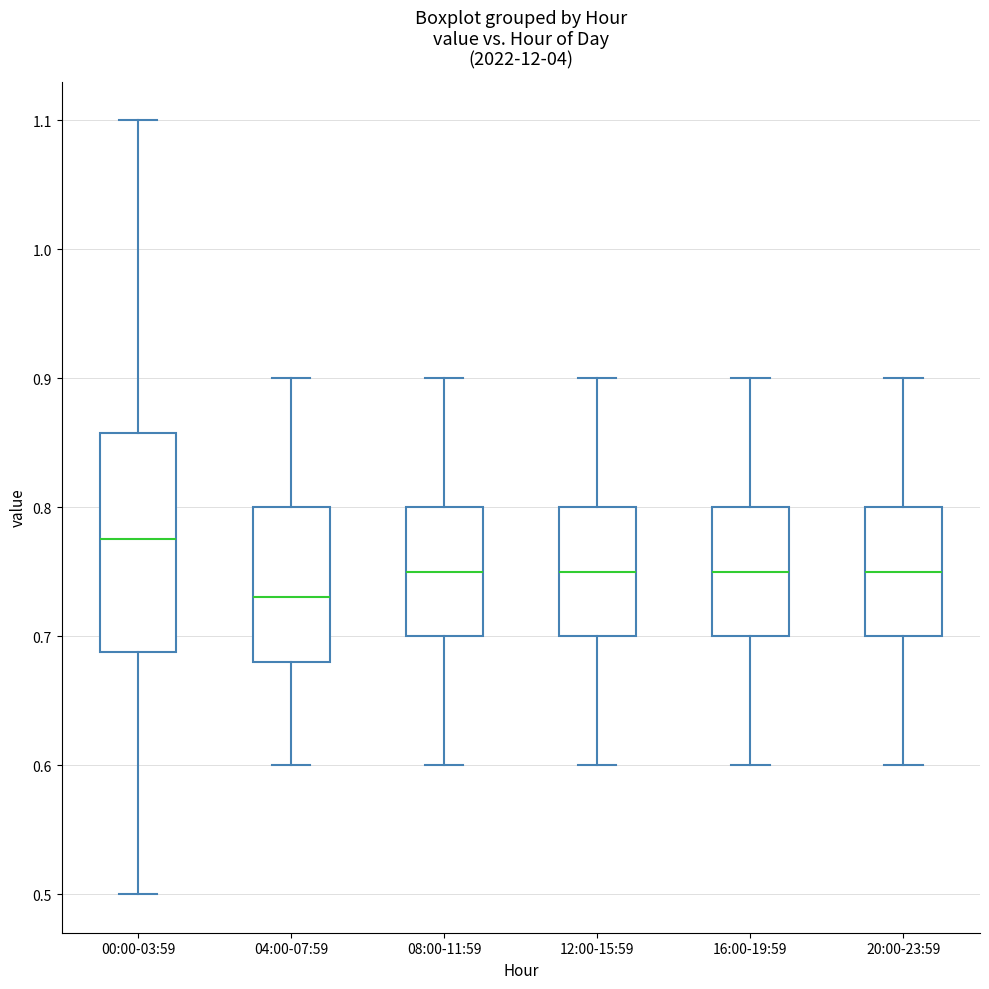

Reading left to right, transcribe this box plot: for each box, give where its median line is, the range the box spans, and where its two whiskers end, as read against the y-axis. The values are not printed on the chart, so give them approximately, as read against the axis.

00:00-03:59: median 0.78, box 0.69 to 0.86, whiskers 0.50 to 1.10
04:00-07:59: median 0.73, box 0.68 to 0.80, whiskers 0.60 to 0.90
08:00-11:59: median 0.75, box 0.70 to 0.80, whiskers 0.60 to 0.90
12:00-15:59: median 0.75, box 0.70 to 0.80, whiskers 0.60 to 0.90
16:00-19:59: median 0.75, box 0.70 to 0.80, whiskers 0.60 to 0.90
20:00-23:59: median 0.75, box 0.70 to 0.80, whiskers 0.60 to 0.90